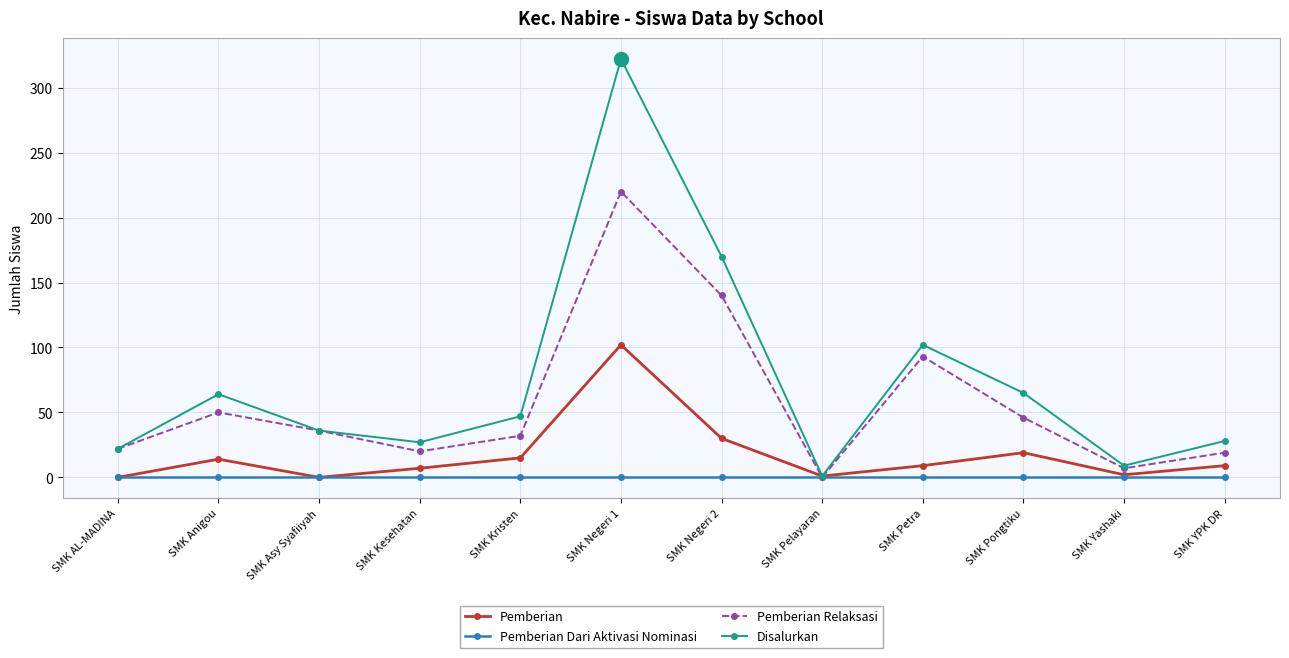

How many interior local valleys does the Disalurkan series have?

3